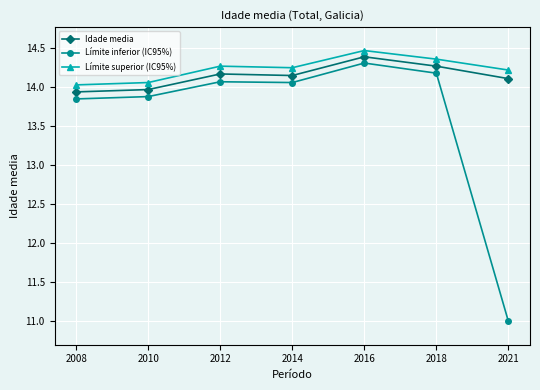

Is the value of Idade media at 2012 greater than the value of Límite inferior (IC95%) at 2008?

Yes